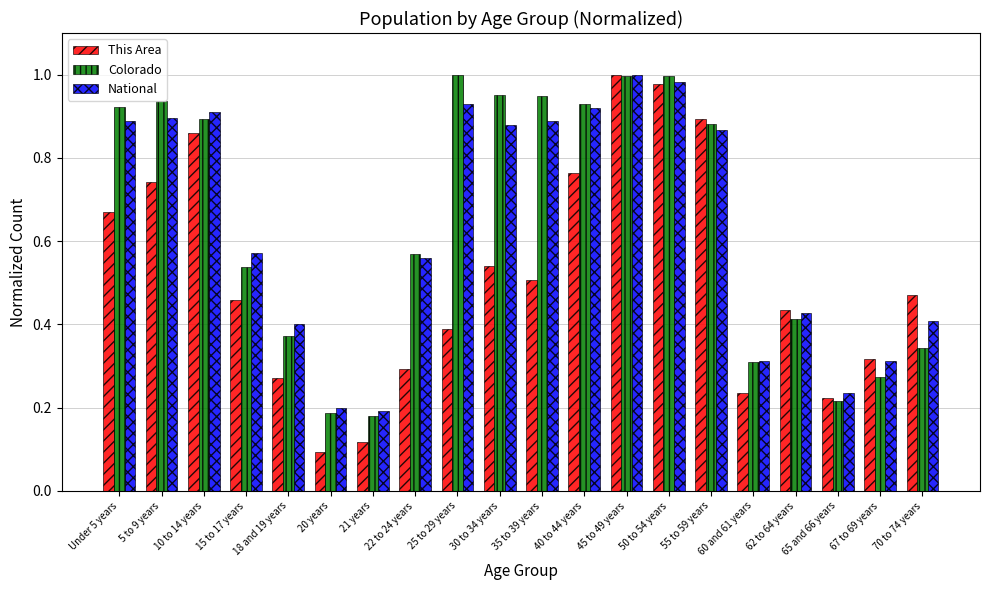

Where is This Area nearest to the value 0?

20 years